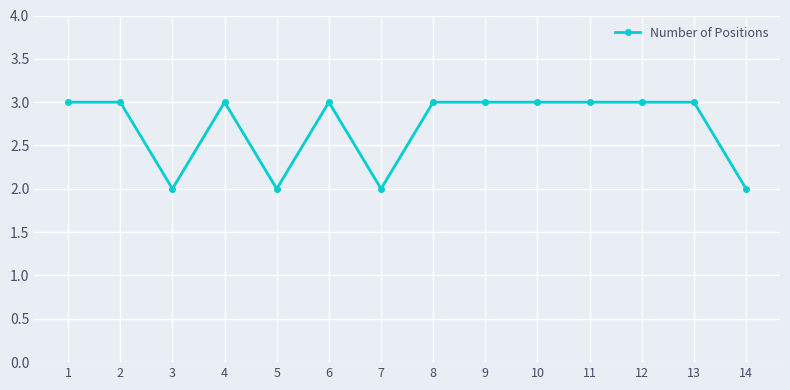

What is the difference between the maximum and minimum values?

1